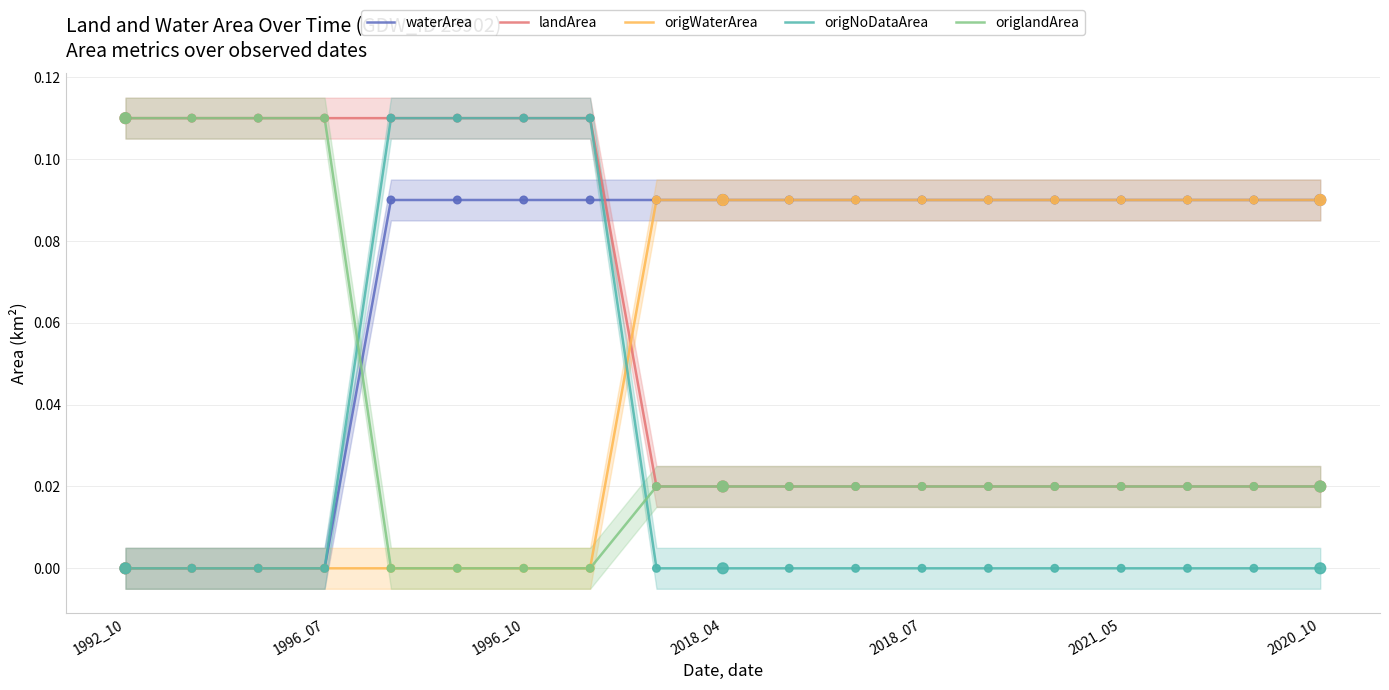

Which series reaches the minimum Y coordinate?

waterArea